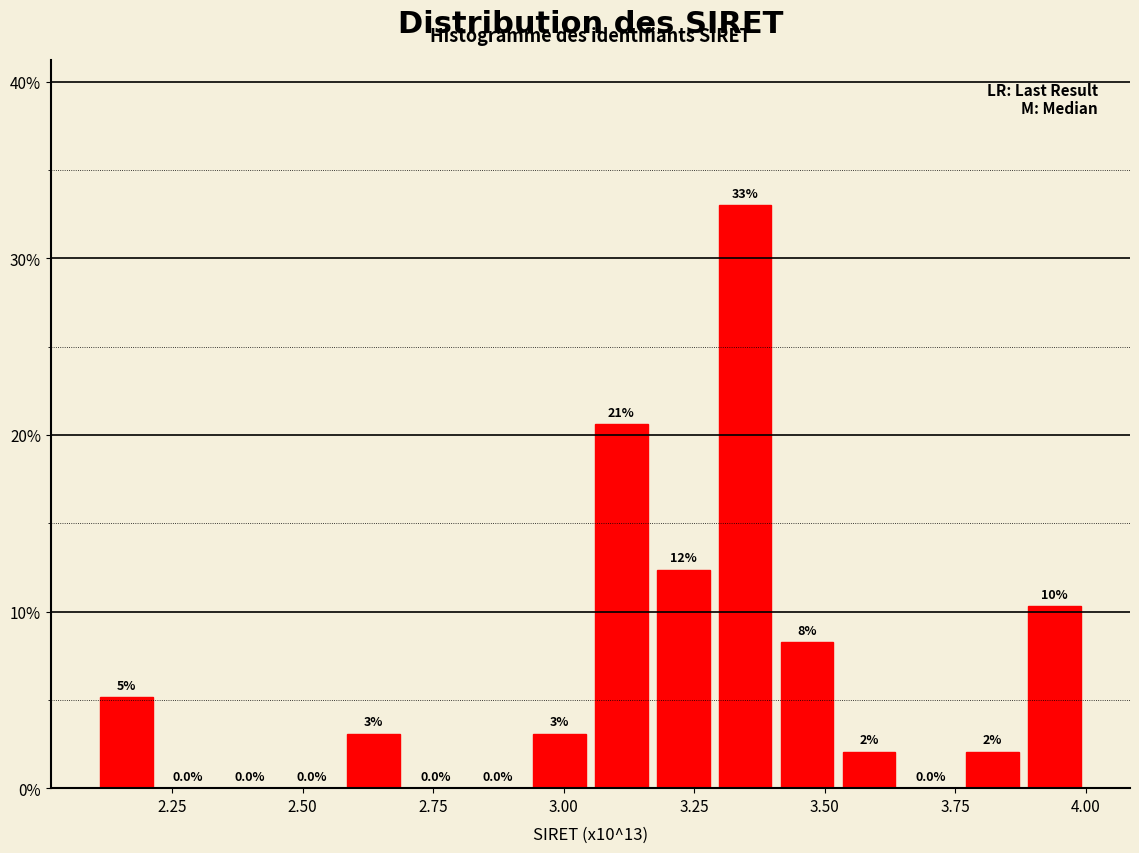

Around what value on the x-axis is the tallest bar? Give the approximate position of its centre, as read against the axis.

3.35